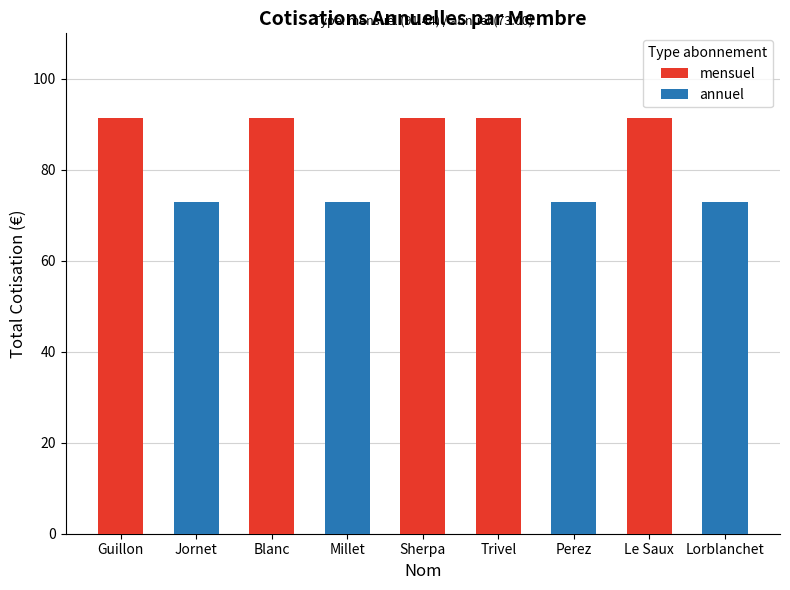

At which label is the value closest to 82?

Jornet